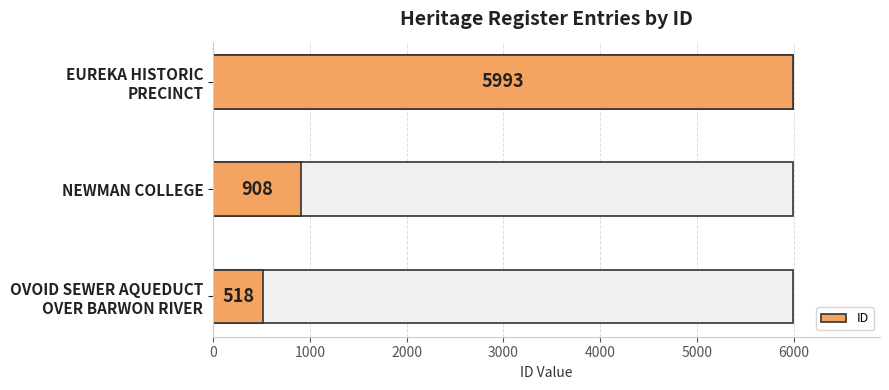

Does the chart contain any negative values?

No